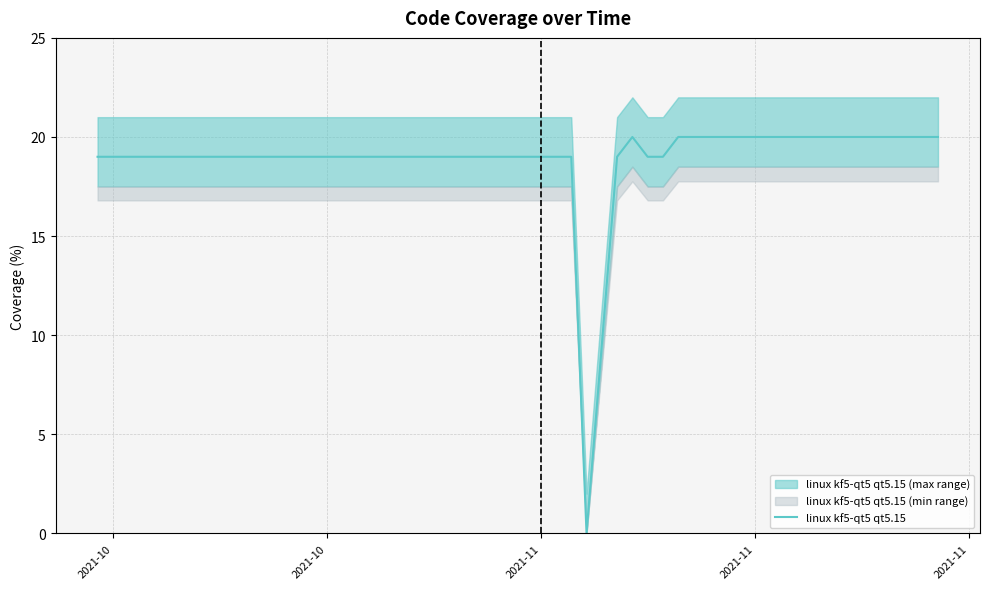

What is the sum of all values?

755